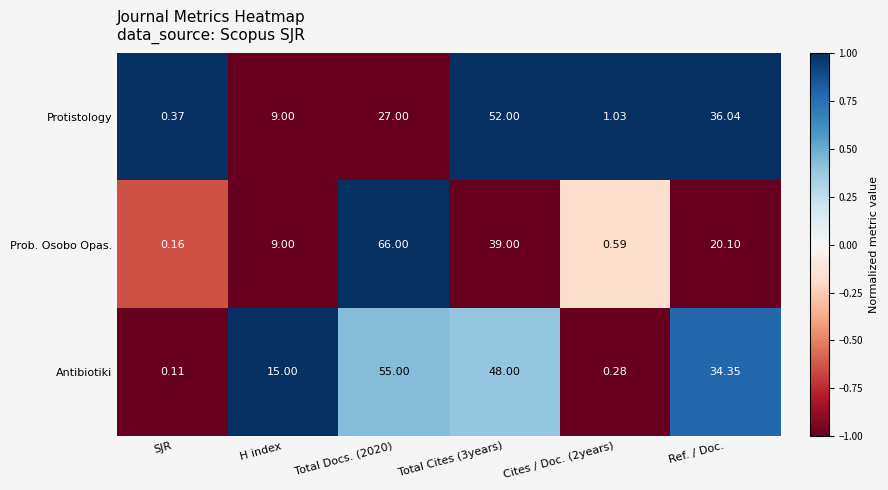

At how many categories does at least one series exceed 0?

6